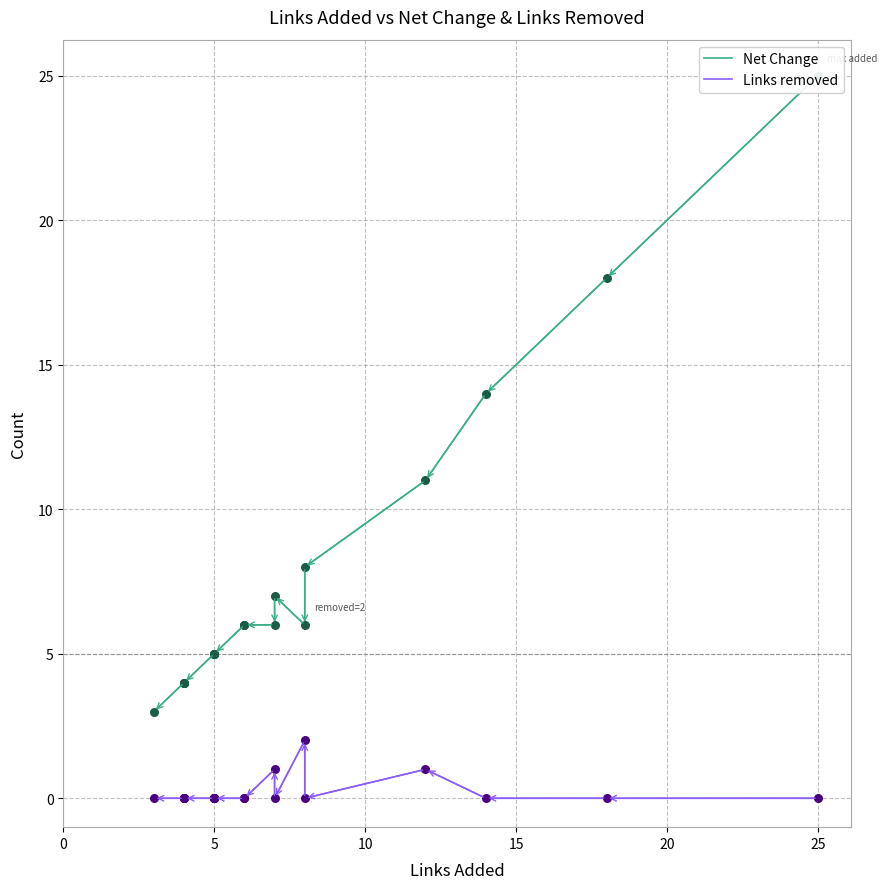

Which series contains the highest Y value?

Net Change